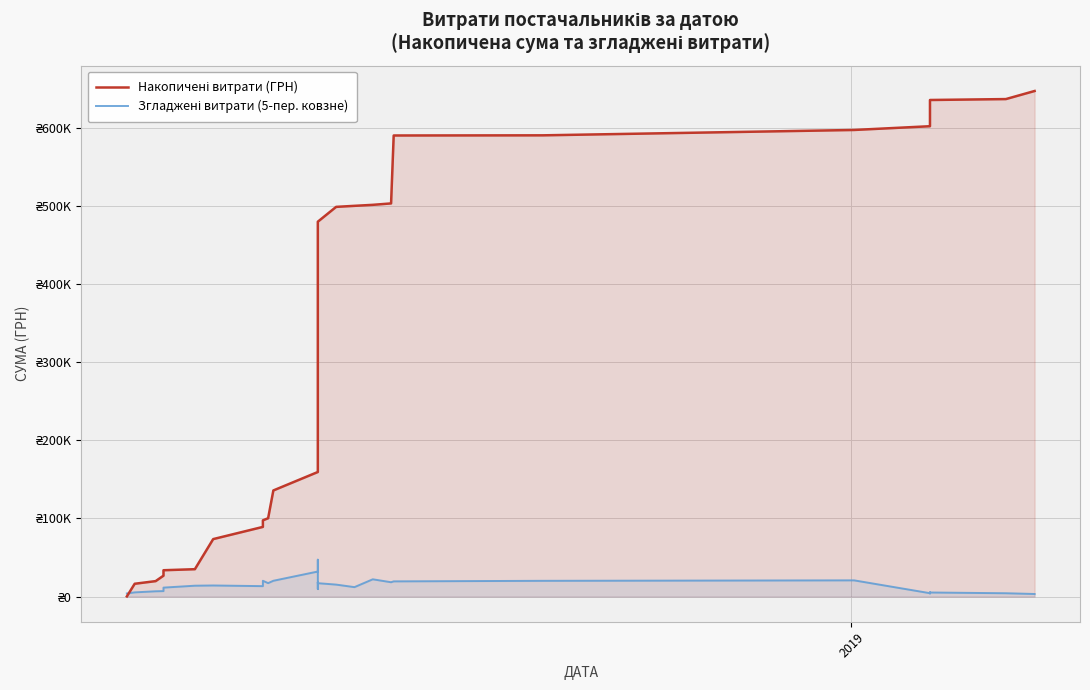

The value of Накопичені витрати (ГРН) at 33 is 852826.5. True or false?

False